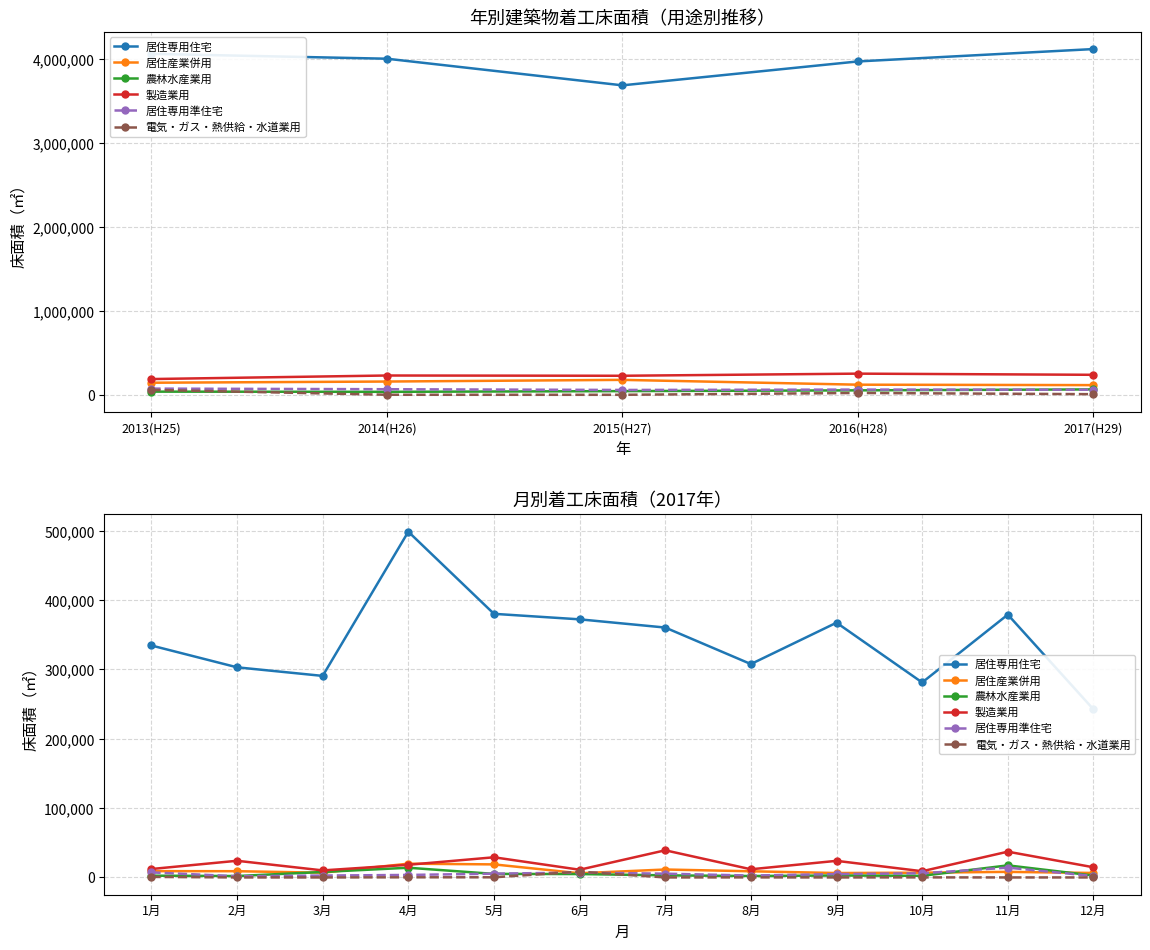

What is the difference between the maximum and minimum values in the 居住産業併用 series?

13821